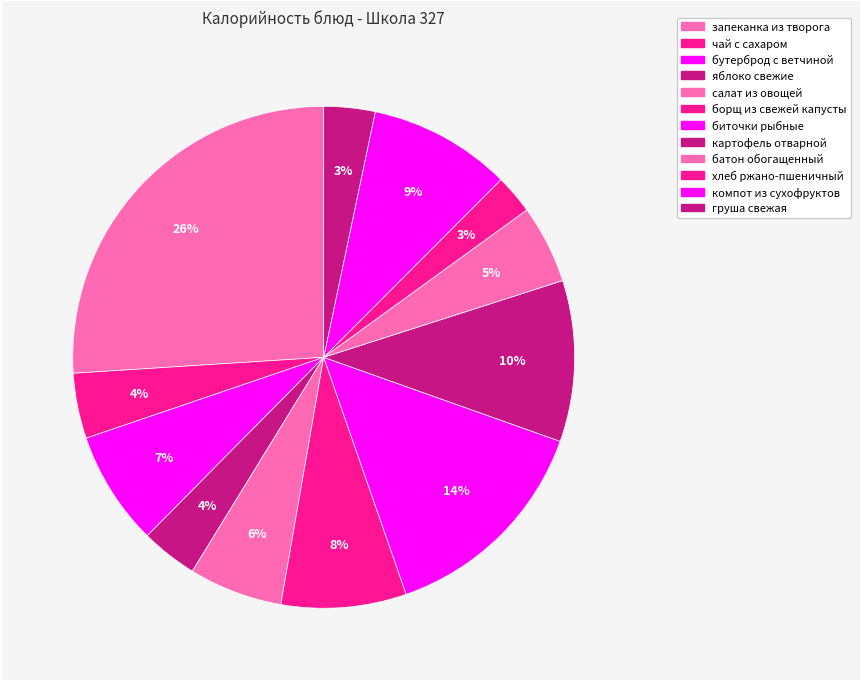

How many slices are in this pie chart?

12